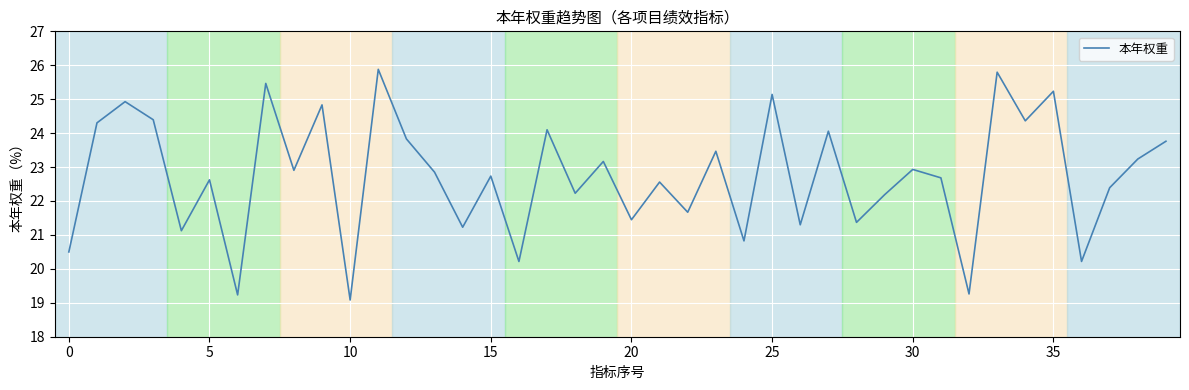

What is the maximum value shown in the chart?

25.9